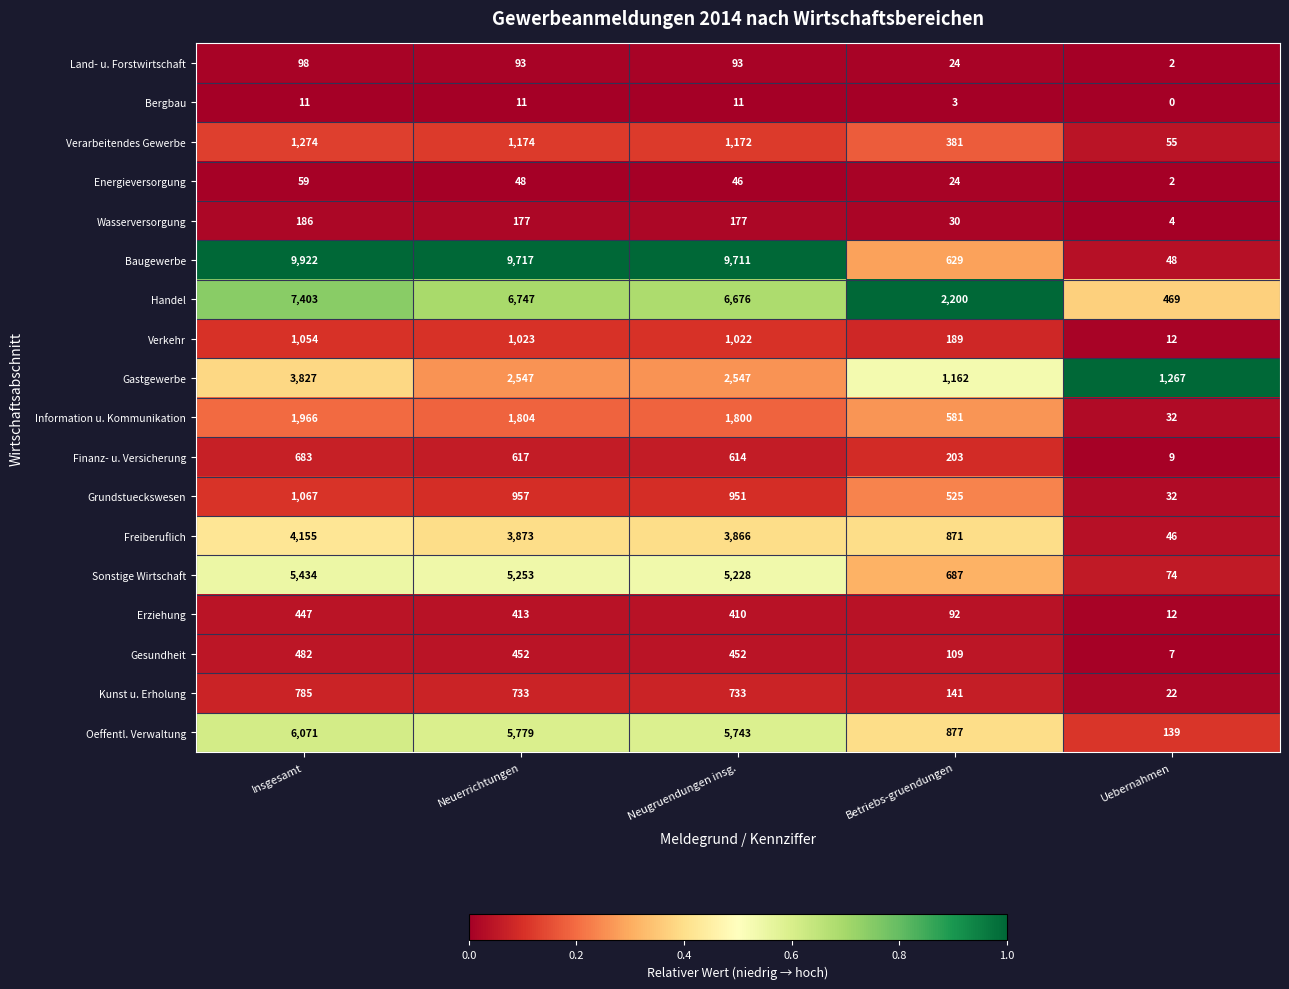

Read the Gesundheit value at Neuerrichtungen.

452